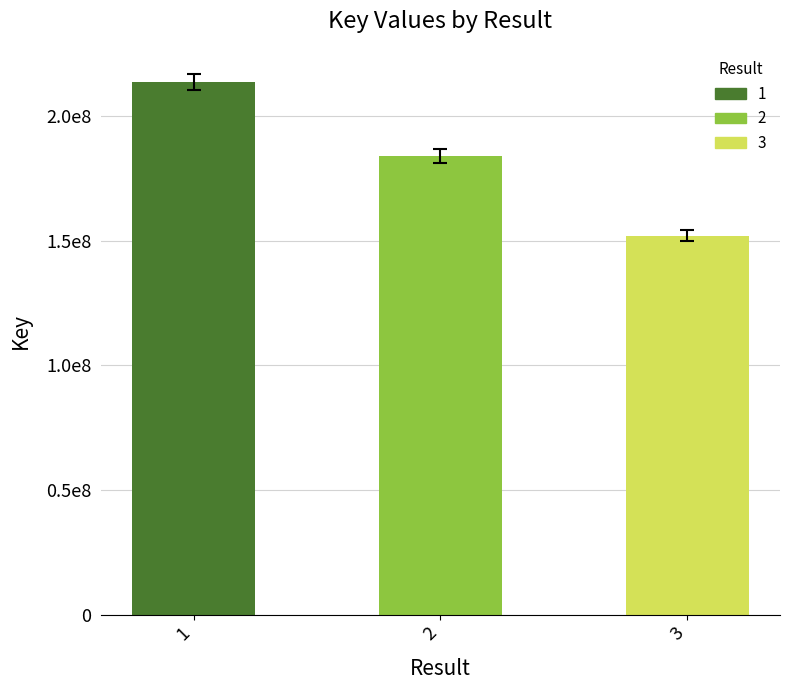

Are the bars horizontal?

No